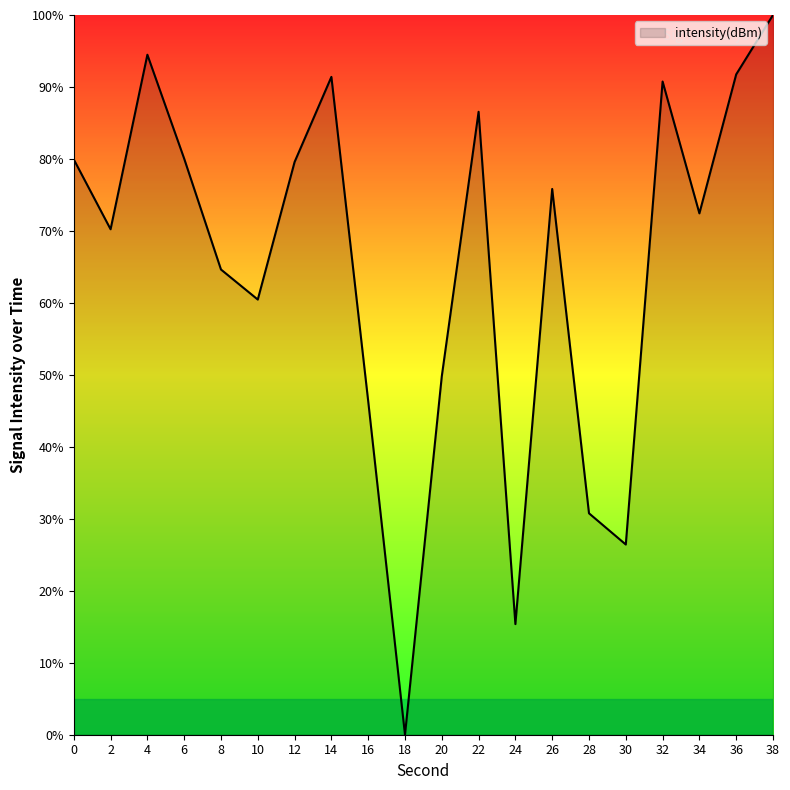

Count the number of data series in this chart.

1